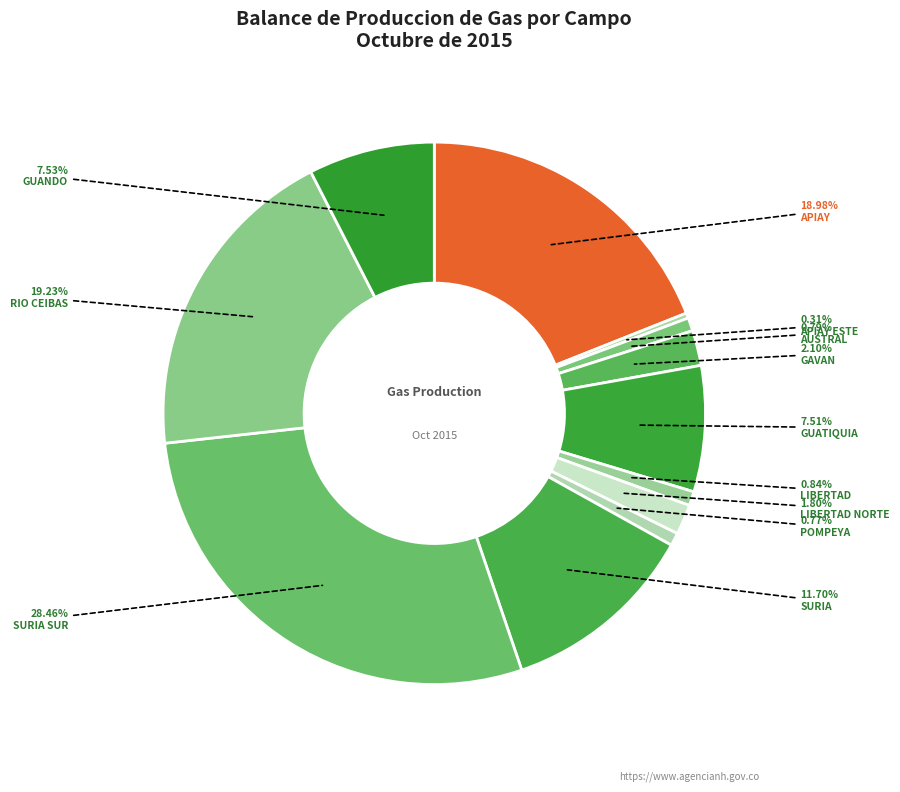

Rank the categories by value from highest to lowest.

SURIA SUR, RIO CEIBAS, APIAY, SURIA, GUANDO, GUATIQUIA, GAVAN, LIBERTAD NORTE, LIBERTAD, AUSTRAL, POMPEYA, APIAY ESTE